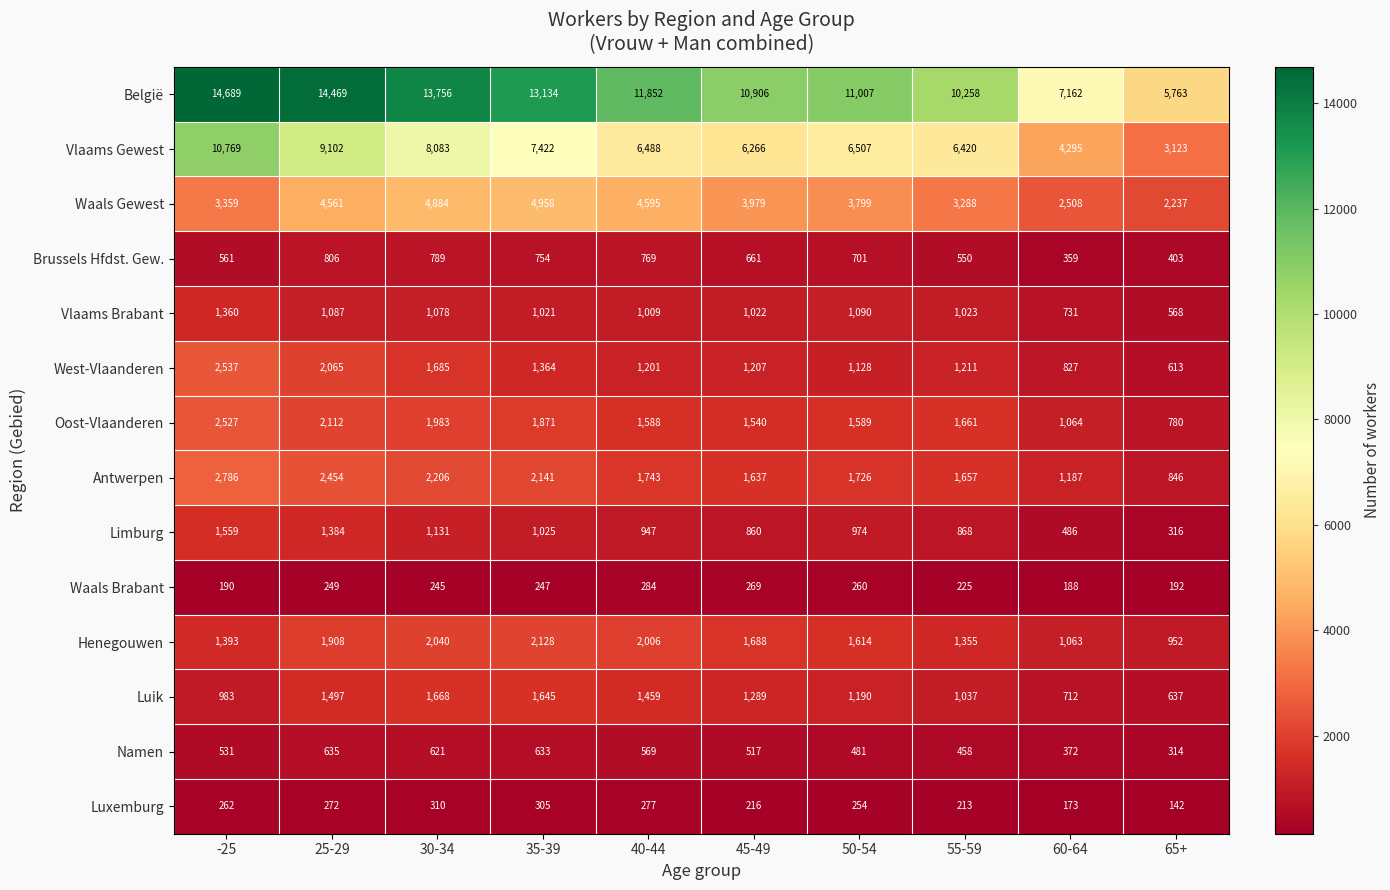

What is the total value across all series at 40-44?

34787